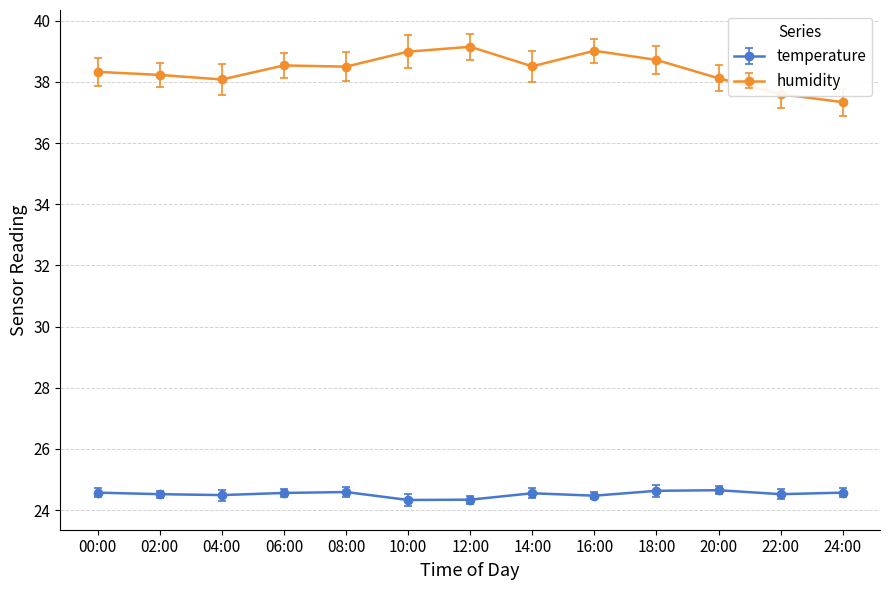

Which series has the largest total across all categories?

humidity